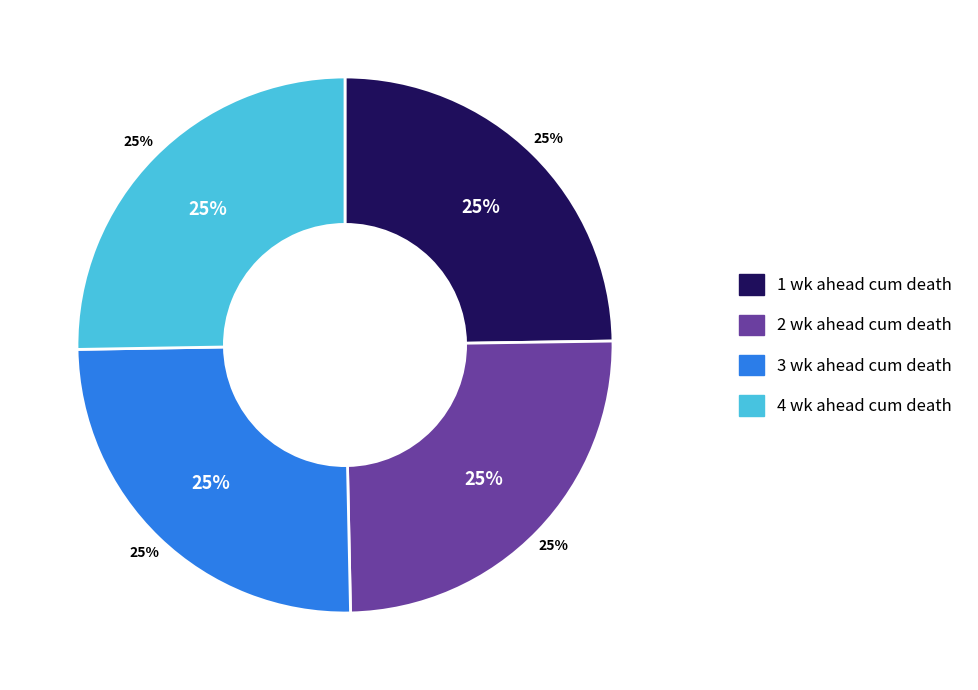

How many slices are in this pie chart?

4